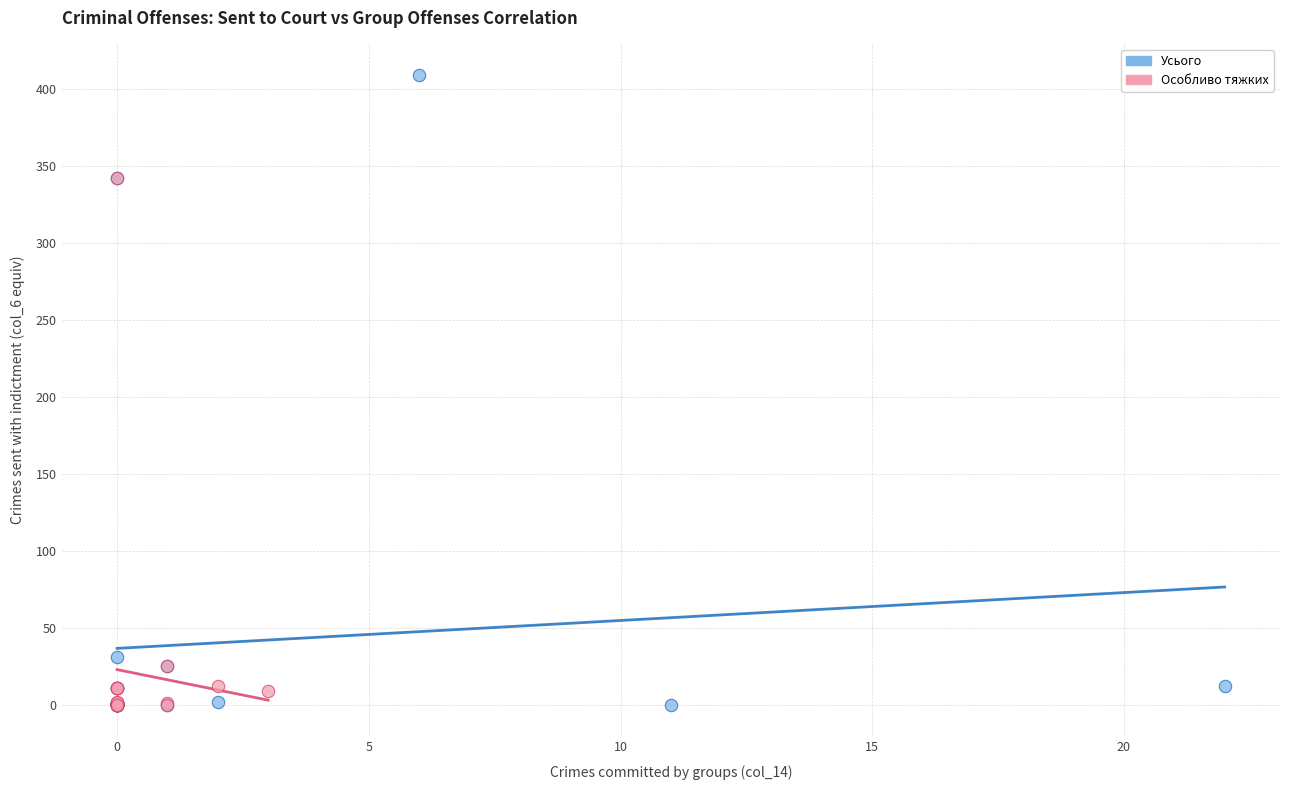

Which series contains the highest Y value?

Усього